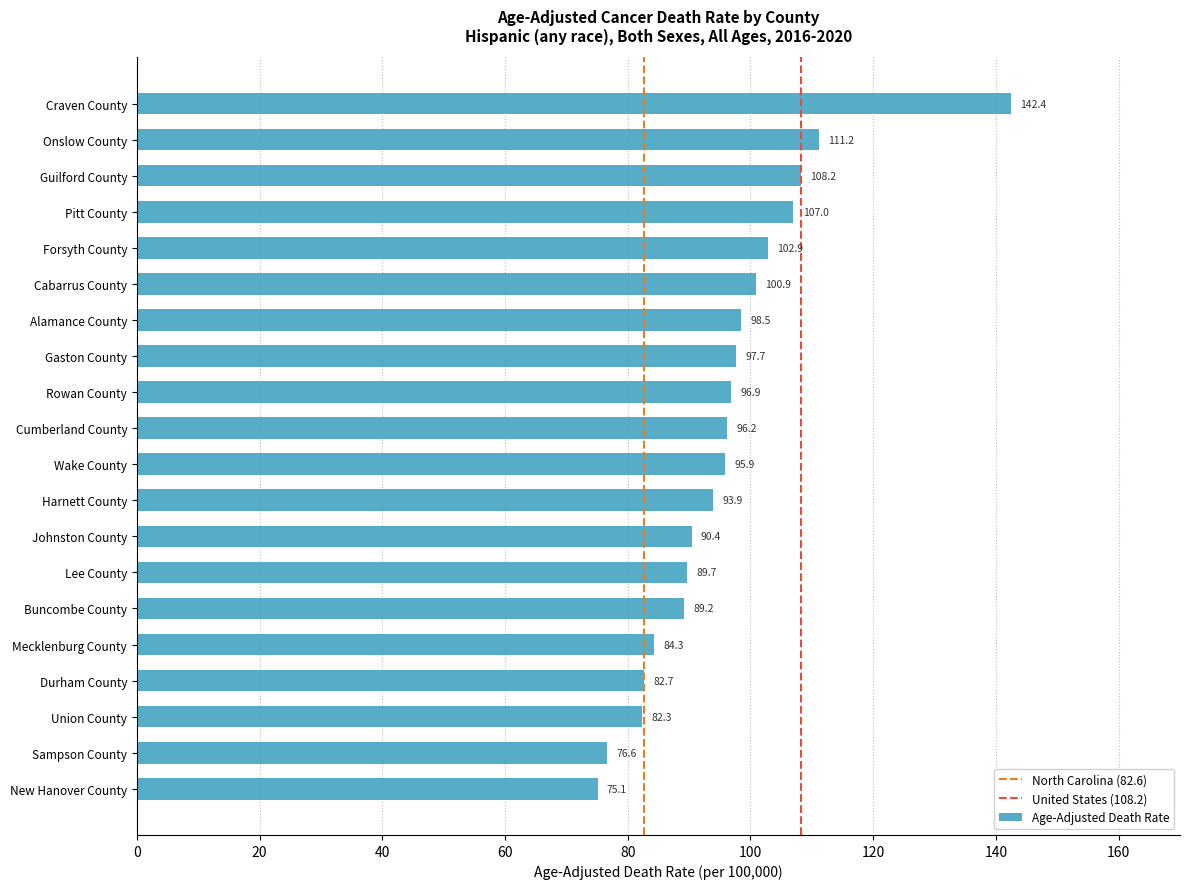

List the labels in order of value, smallest first.

New Hanover County, Sampson County, Union County, Durham County, Mecklenburg County, Buncombe County, Lee County, Johnston County, Harnett County, Wake County, Cumberland County, Rowan County, Gaston County, Alamance County, Cabarrus County, Forsyth County, Pitt County, Guilford County, Onslow County, Craven County